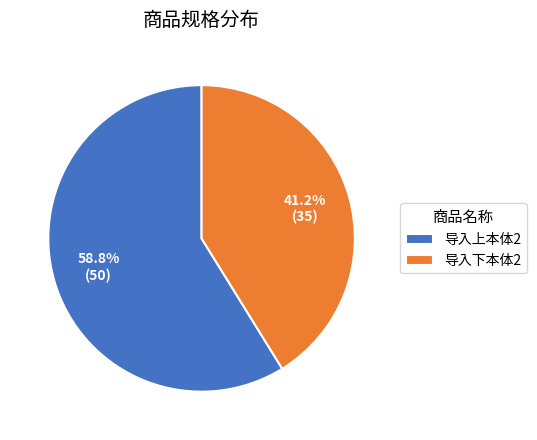

Count the number of slices in the pie.

2